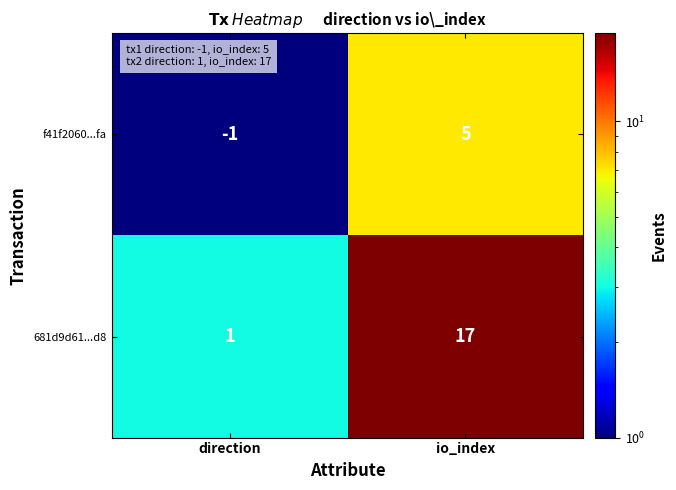

Rank the series by their average value, from highest to lowest.

681d9d61...d8, f41f2060...fa